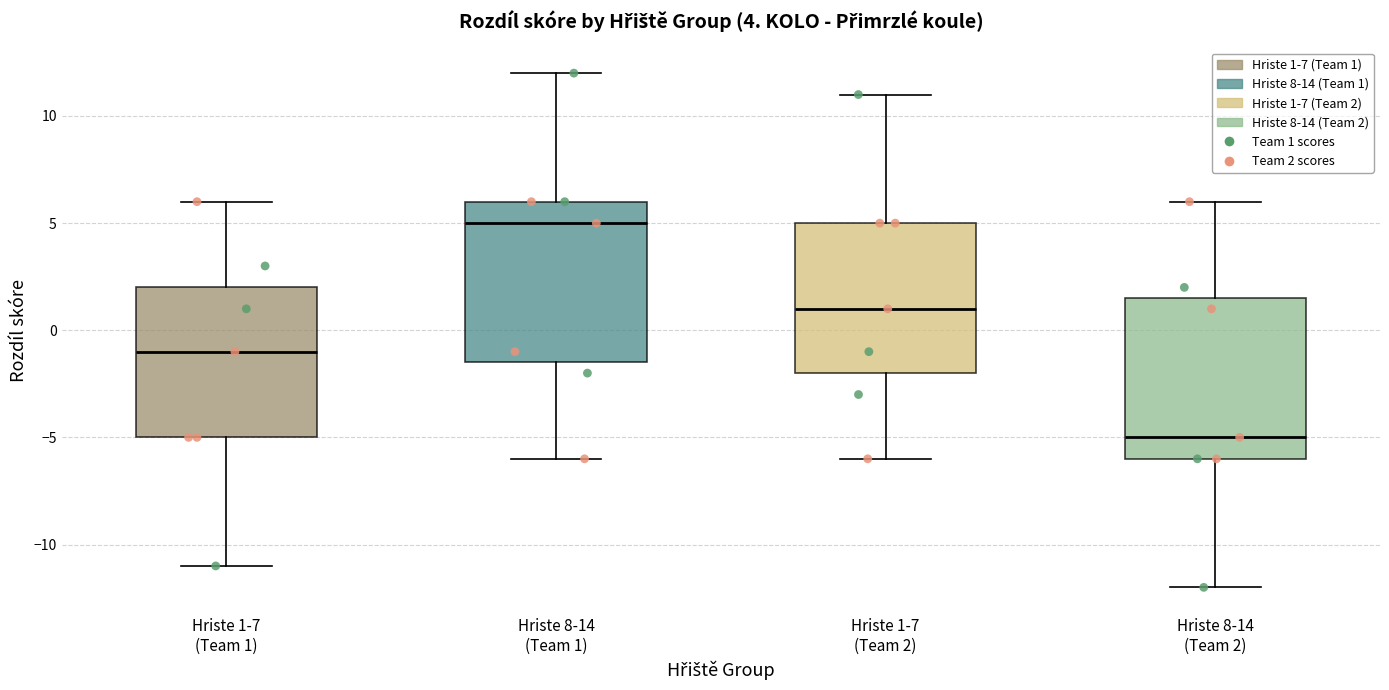

Which box has the lowest median line?

Hriste 8-14 (Team 2)